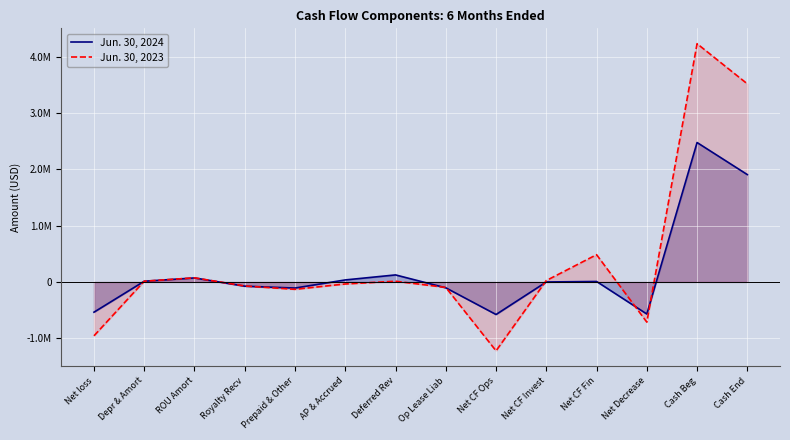

Between which two adjacent categories do Jun. 30, 2024 and Jun. 30, 2023 first intersect?

Net loss and Depr & Amort